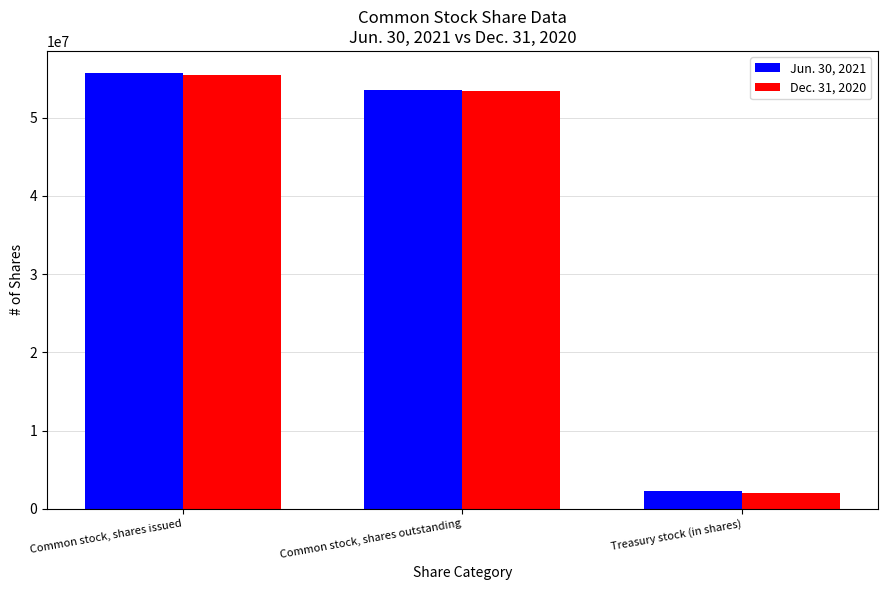

List the labels in order of Dec. 31, 2020 value, largest first.

Common stock, shares issued, Common stock, shares outstanding, Treasury stock (in shares)